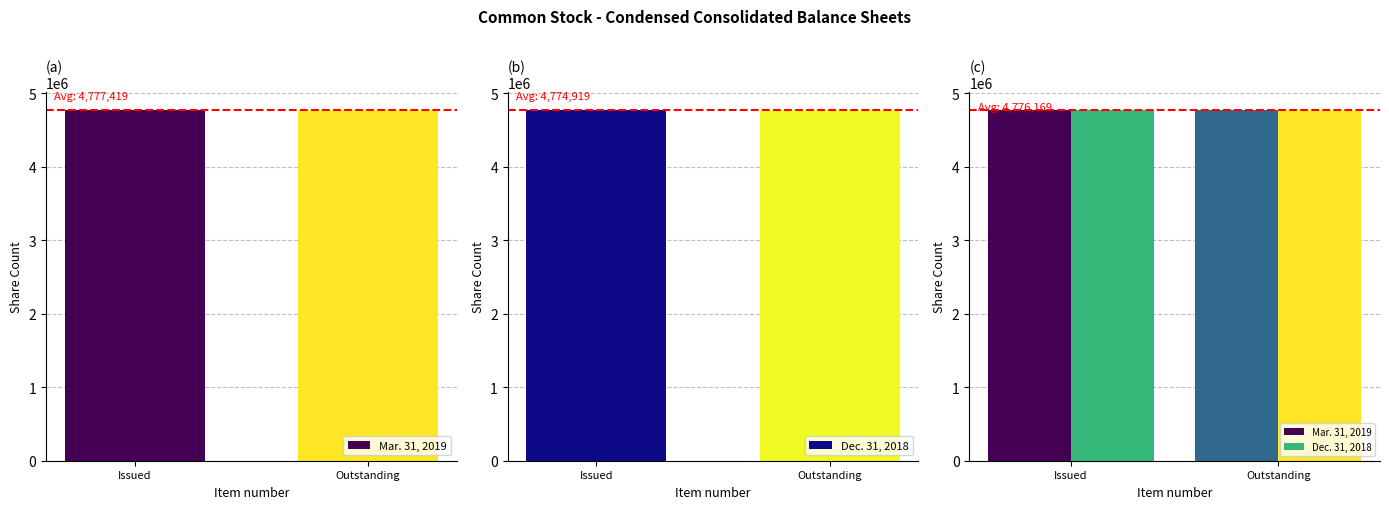

What is the sum of the Dec. 31, 2018 values at Outstanding and Issued?

9549838